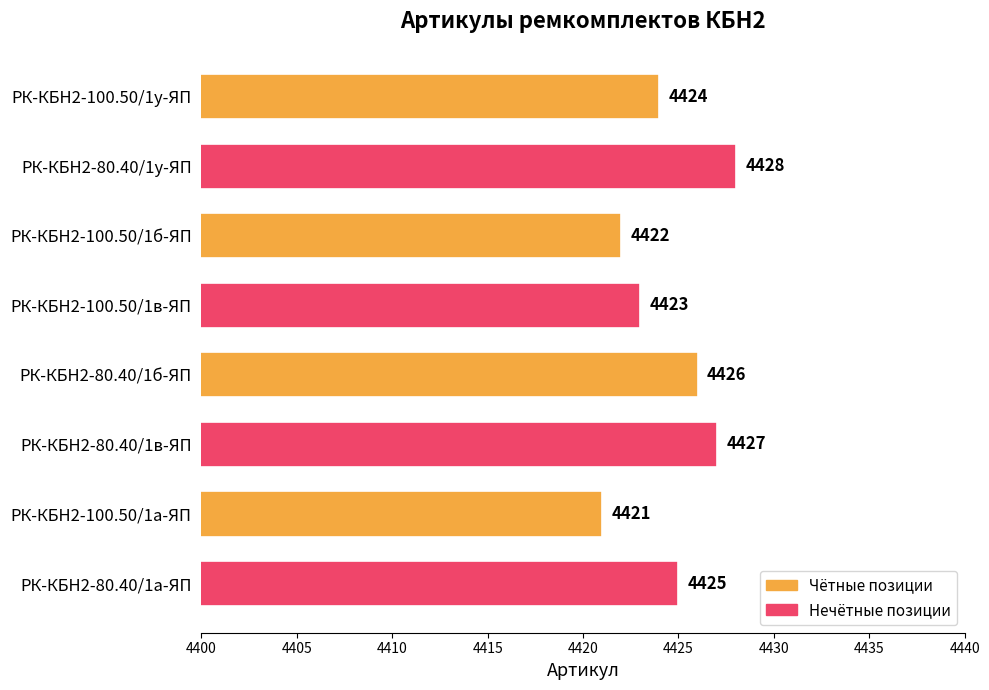

Which has a higher value, РК-КБН2-80.40/1а-ЯП or РК-КБН2-80.40/1у-ЯП?

РК-КБН2-80.40/1у-ЯП